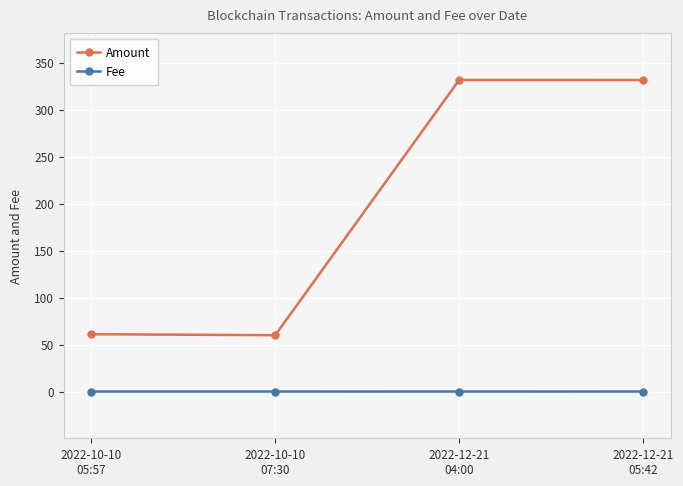

What is the label of the 3rd point from the right?

2022-10-10
07:30